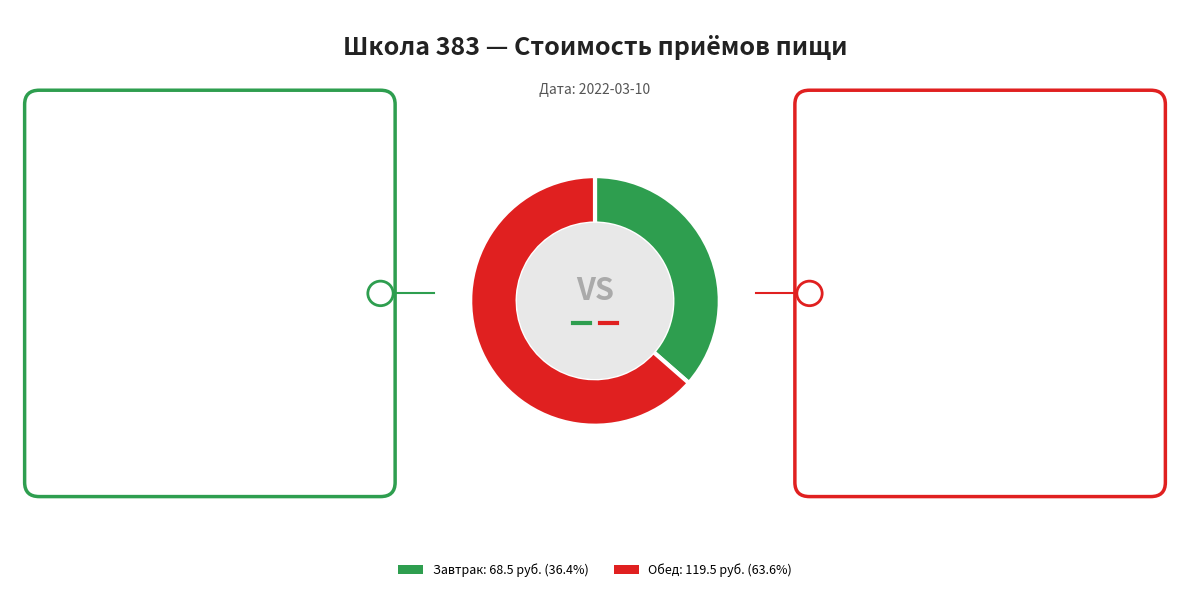

Does any single category account for the majority?

Yes